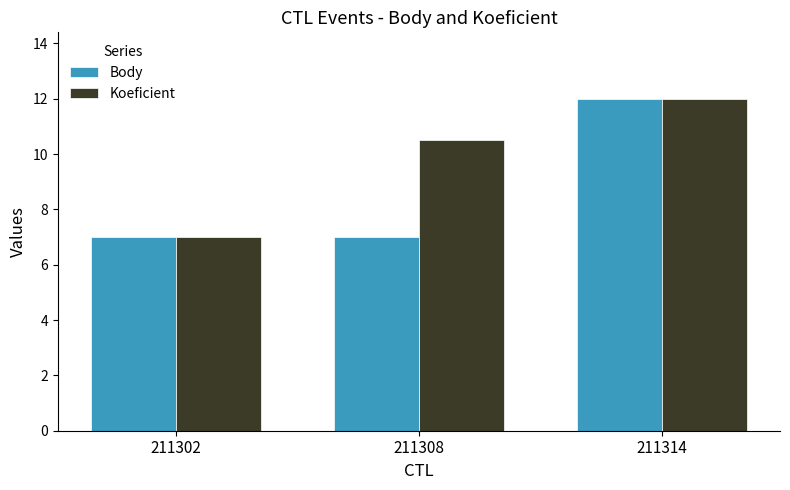

The value of Body at 211308 is 9.6. True or false?

False